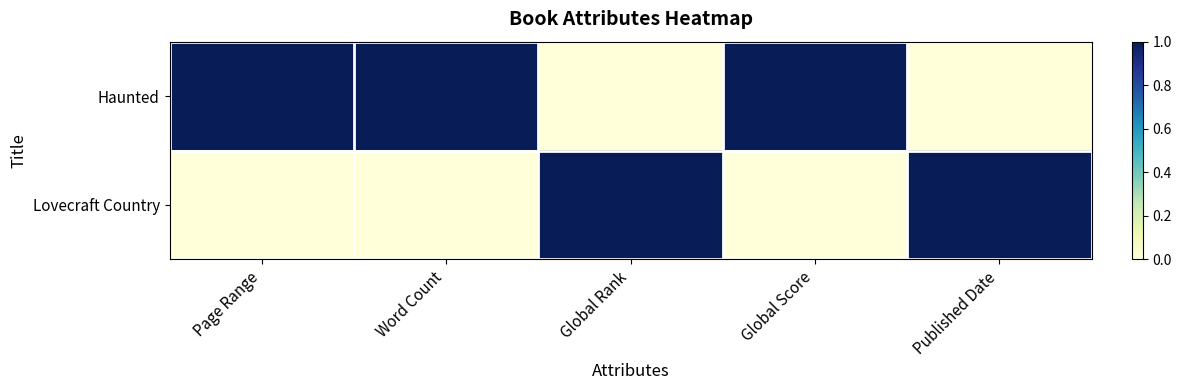

At which category is the sum across all series the highest?

Page Range